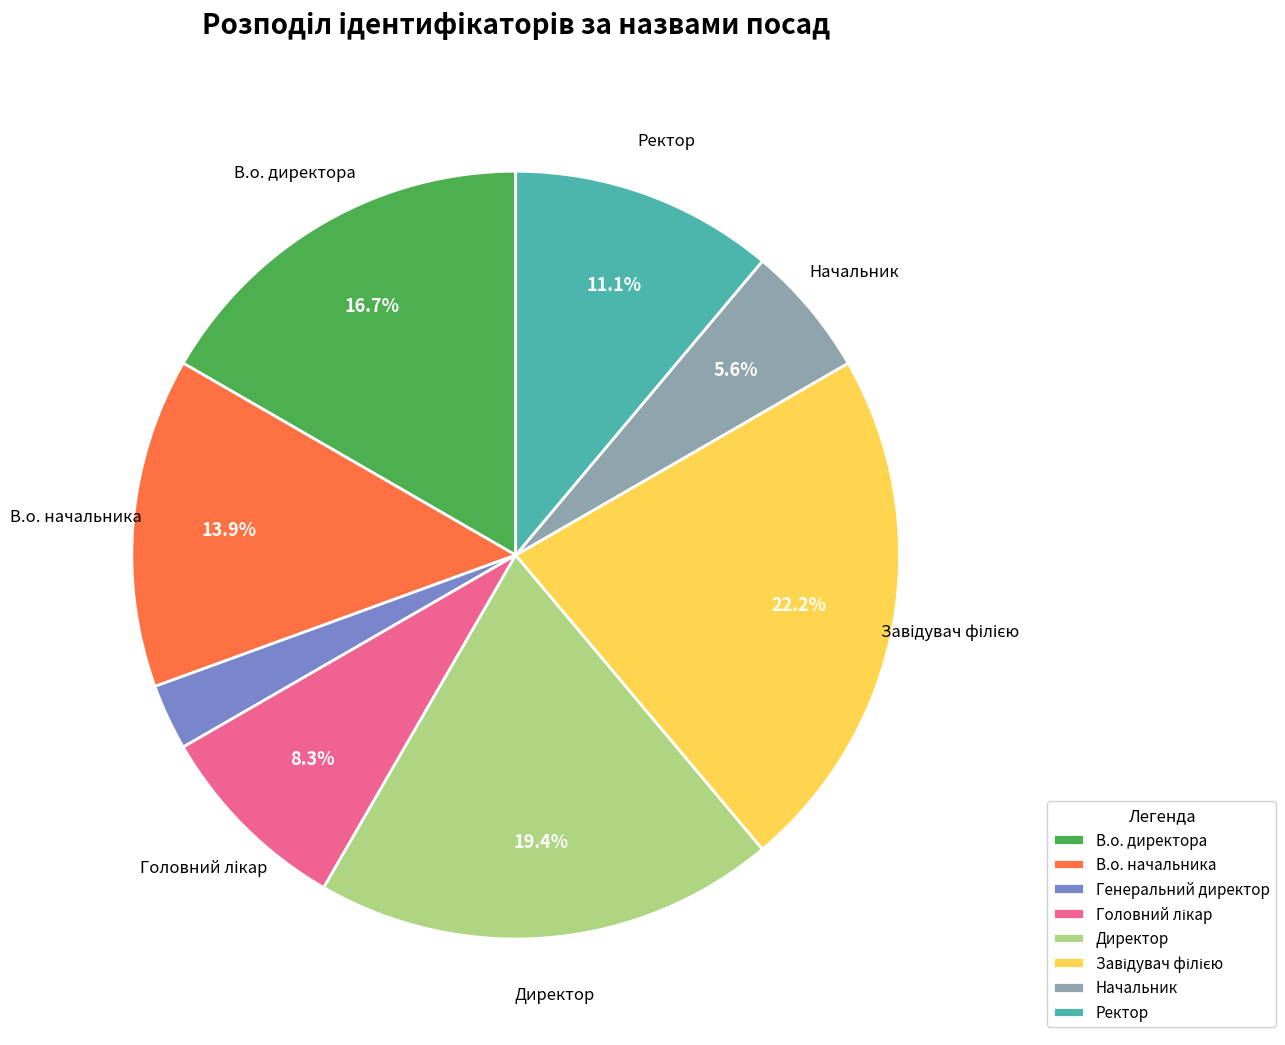

To the nearest percent, what percentage of the pie is Ректор?

11%